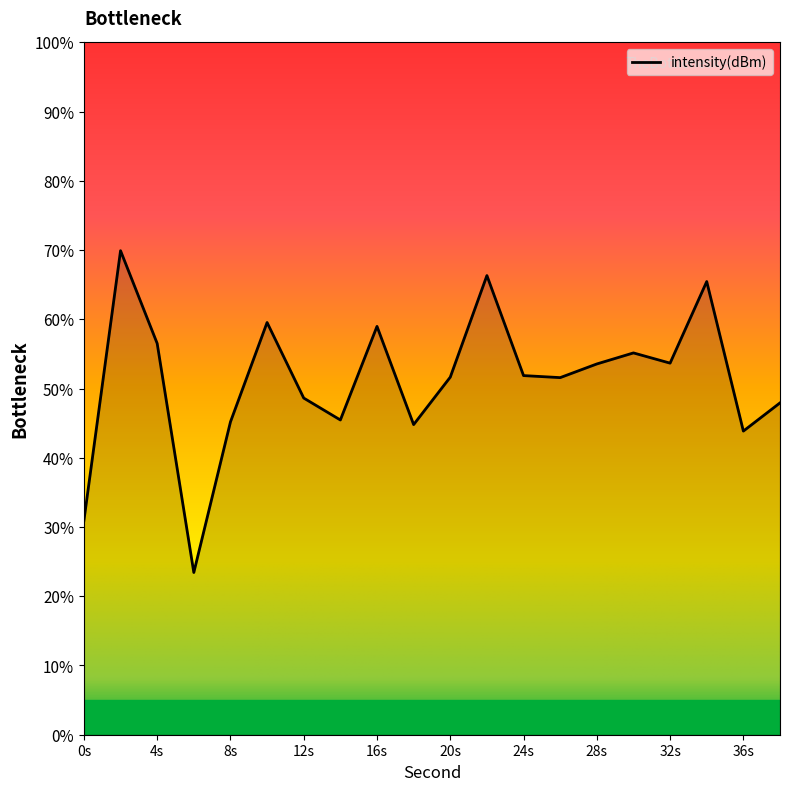

What is the difference between the maximum and minimum values?

46.5